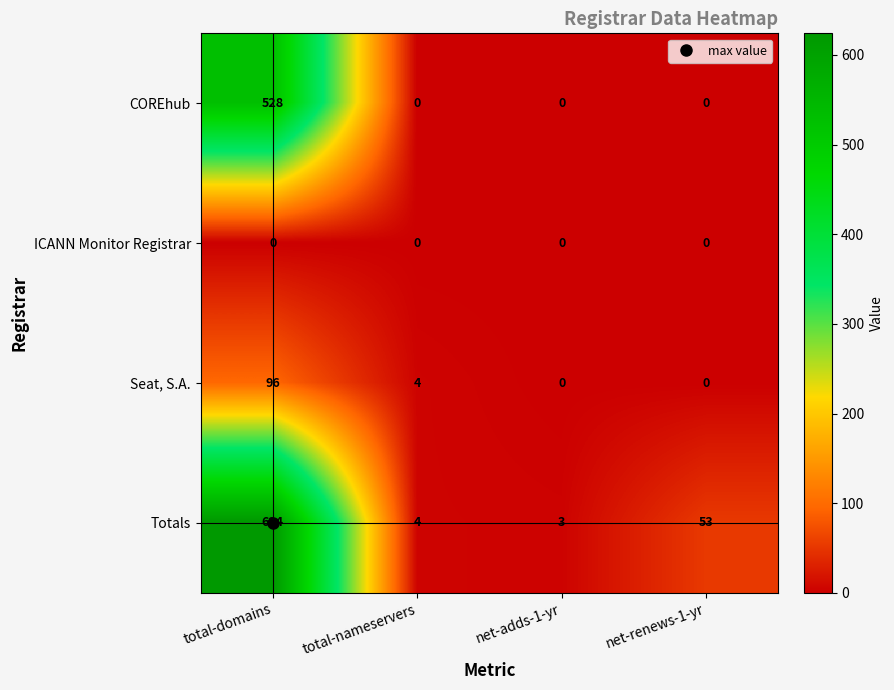

Rank the series by their maximum value, from lowest to highest.

ICANN Monitor Registrar, Seat, S.A., COREhub, Totals